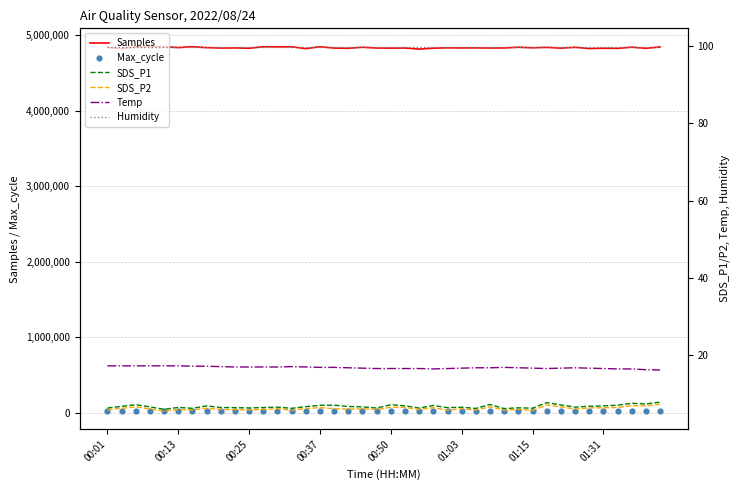

What is the lowest value of the Samples series?

4817237